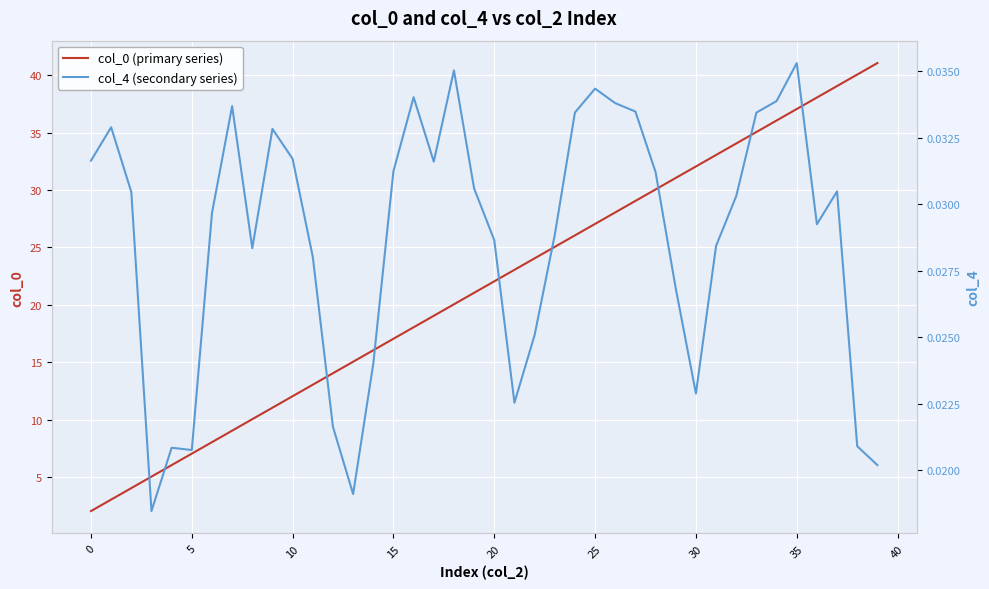

The value of col_0 (primary series) at 30 is 32.1. True or false?

True